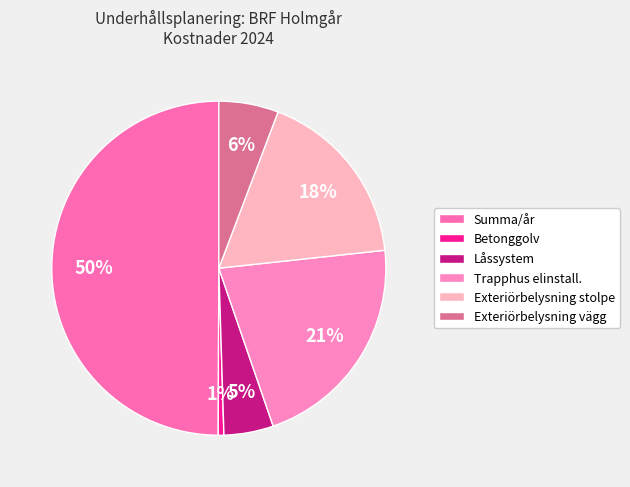

Does any single category account for the majority?

No